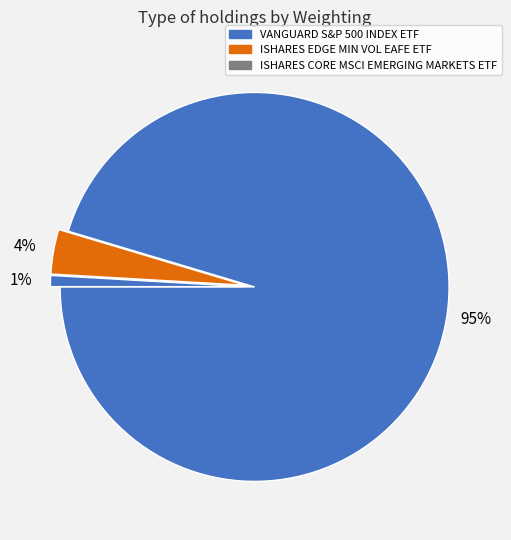

Is the sum of VANGUARD S&P 500 INDEX ETF and ISHARES EDGE MIN VOL EAFE ETF greater than half?

Yes